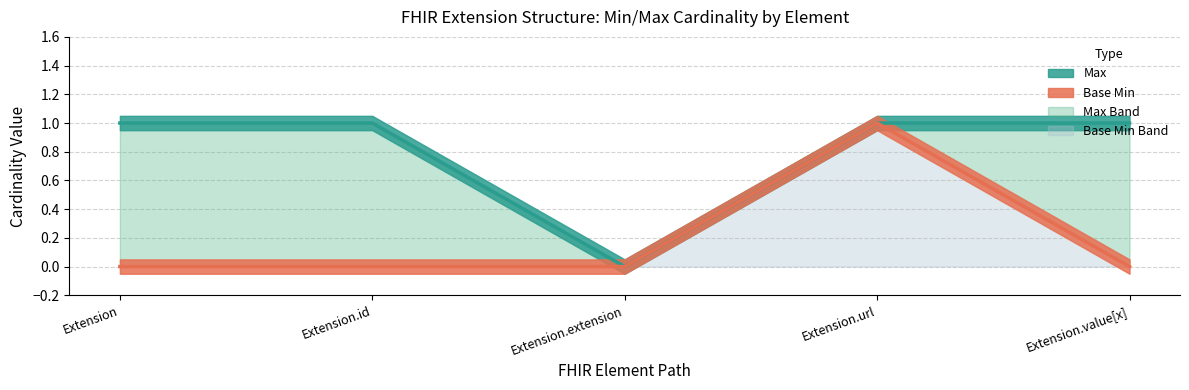

Which series has the largest range (max minus min)?

Max